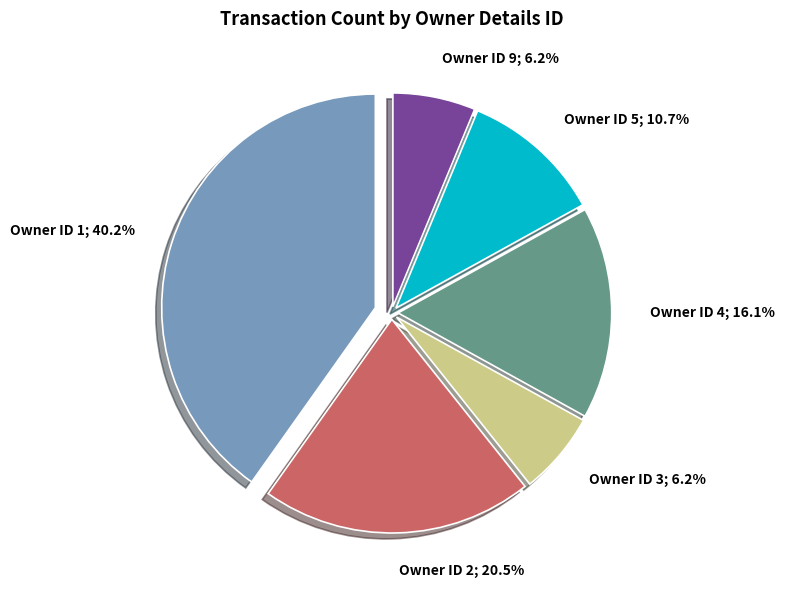

Is there any slice that represents more than half of the pie?

No